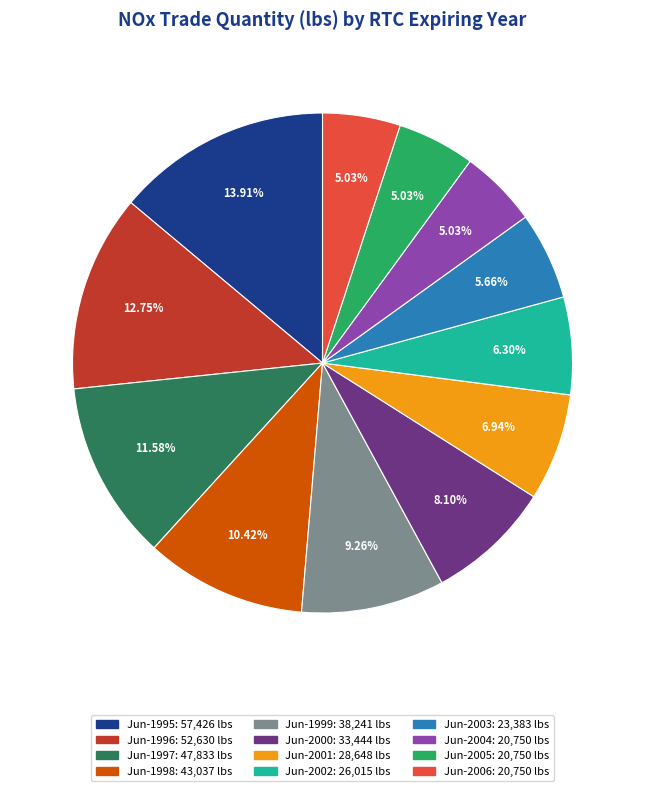

Is the sum of Jun-2006 and Jun-2004 greater than half?

No